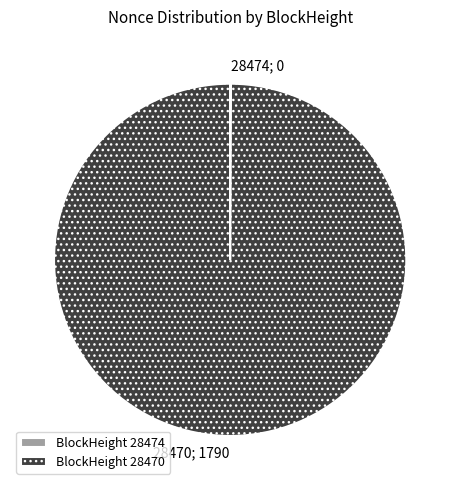

What is the majority slice?

BlockHeight 28470